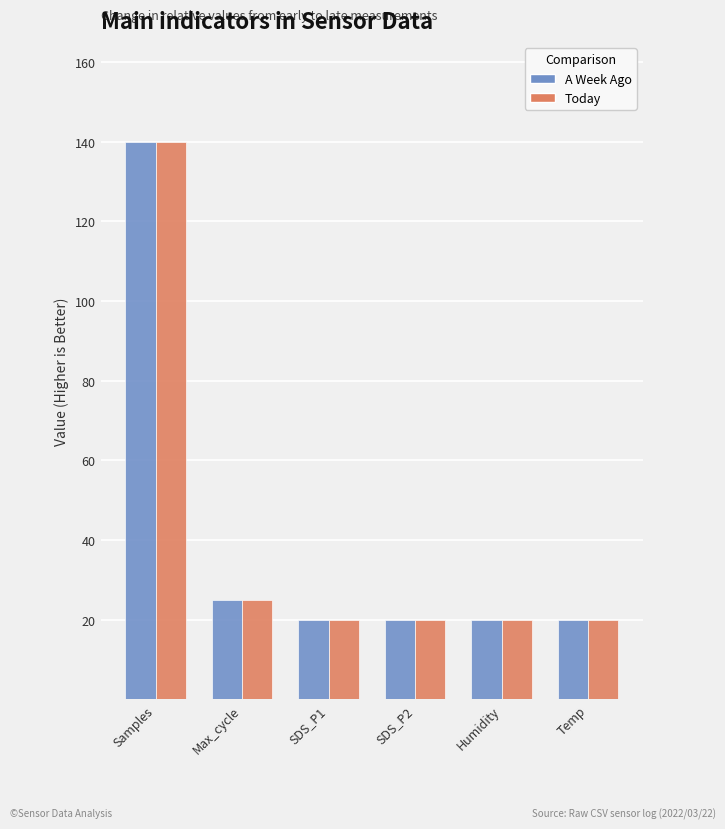

What are all the series names shown in the legend?

A Week Ago, Today